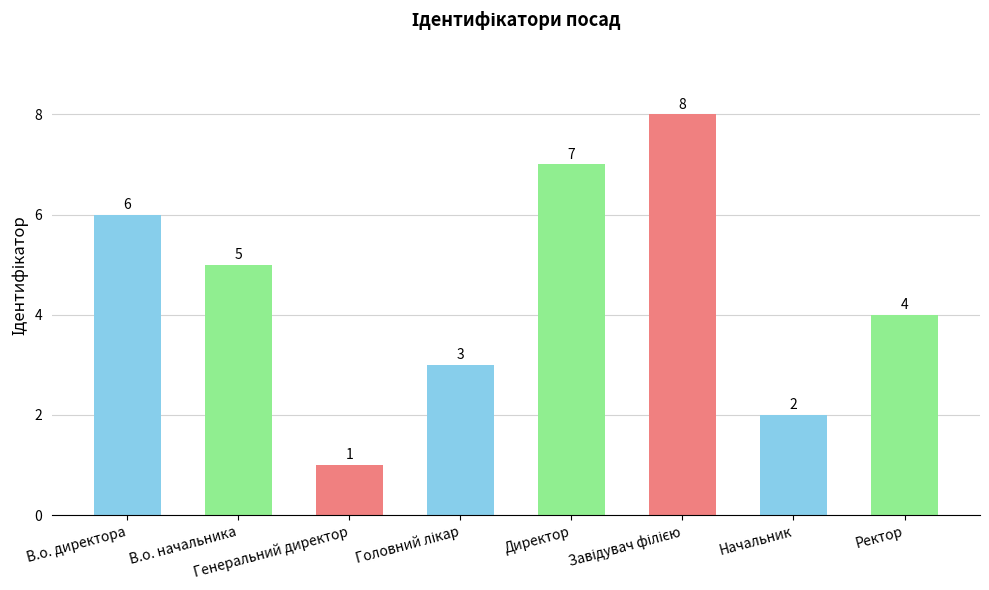

What is the difference between the second highest and second lowest values?

5